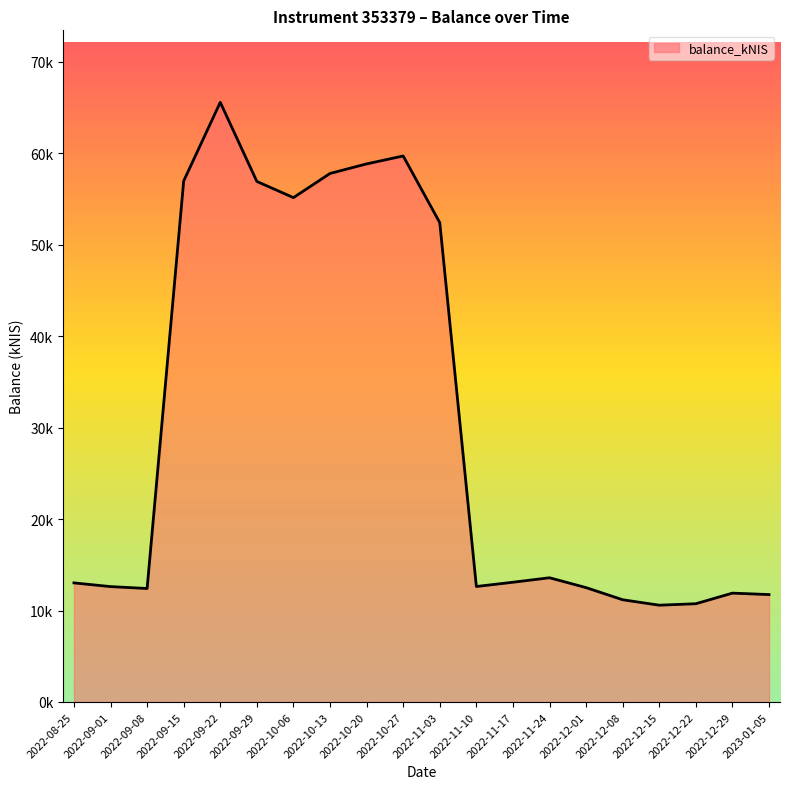

Is this an area chart (filled region under the line)?

Yes